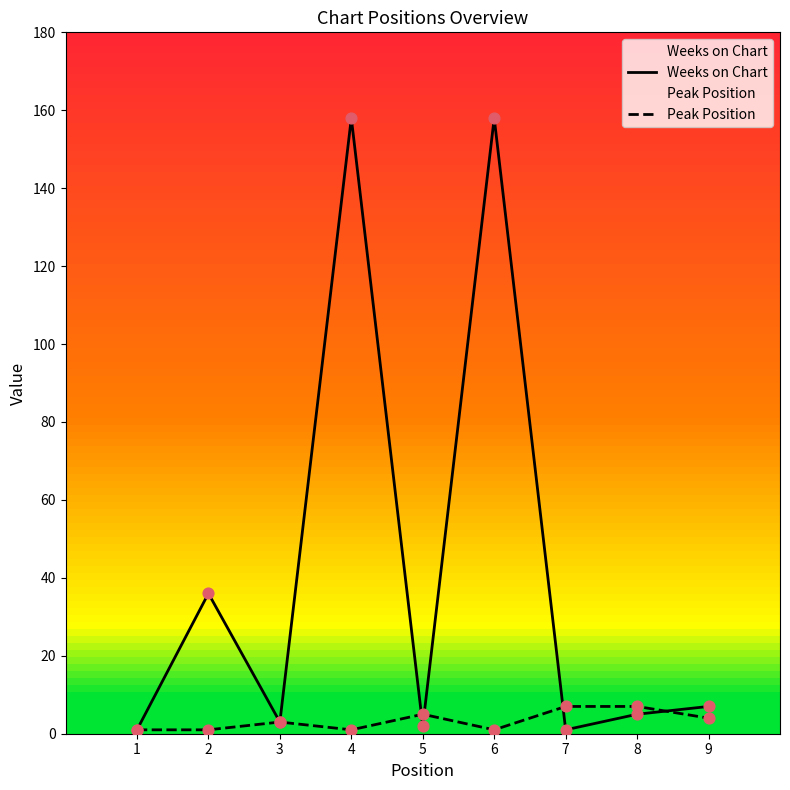

Which series reaches the maximum Y coordinate?

Weeks on Chart